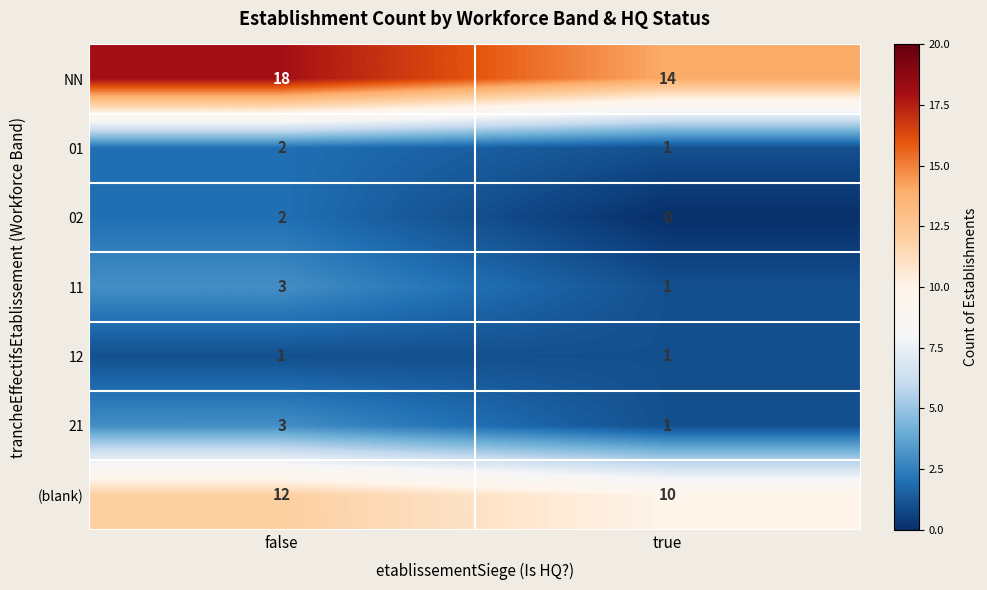

What is the total value across all series at false?

41